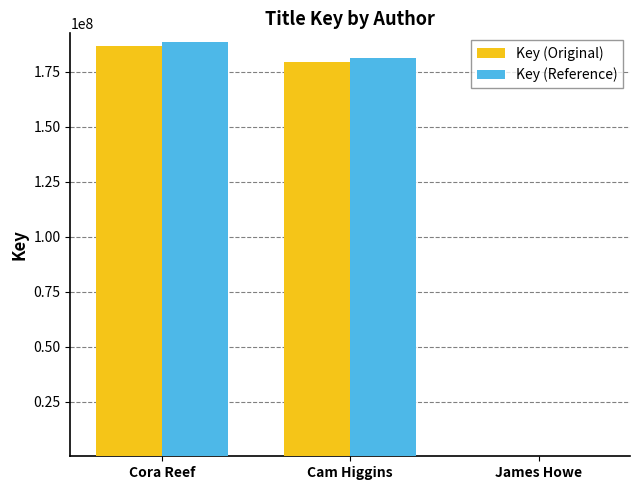

The value of Key (Reference) at James Howe is 335680.6. True or false?

True